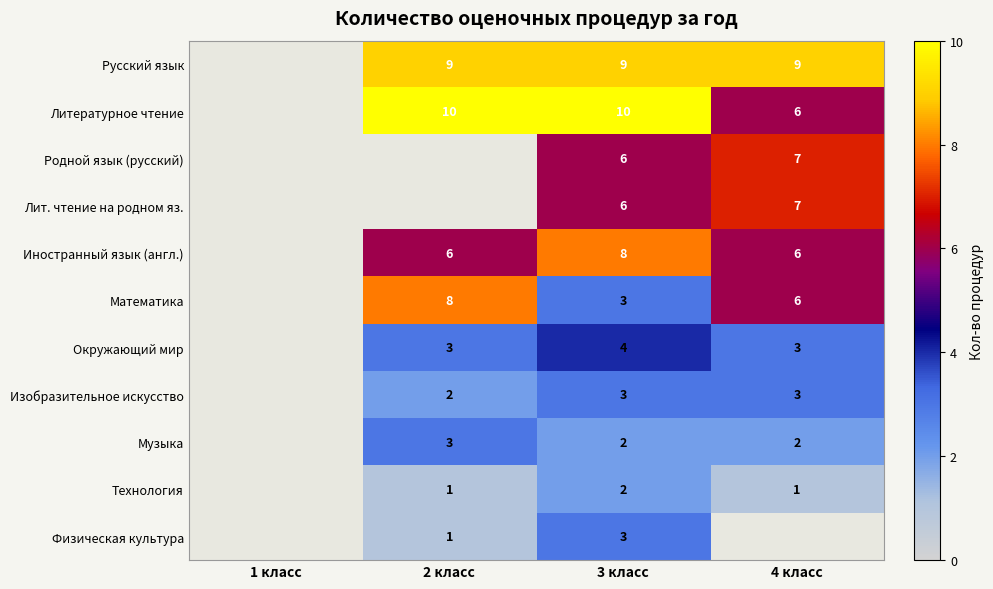

At which category is the sum across all series the highest?

3 класс